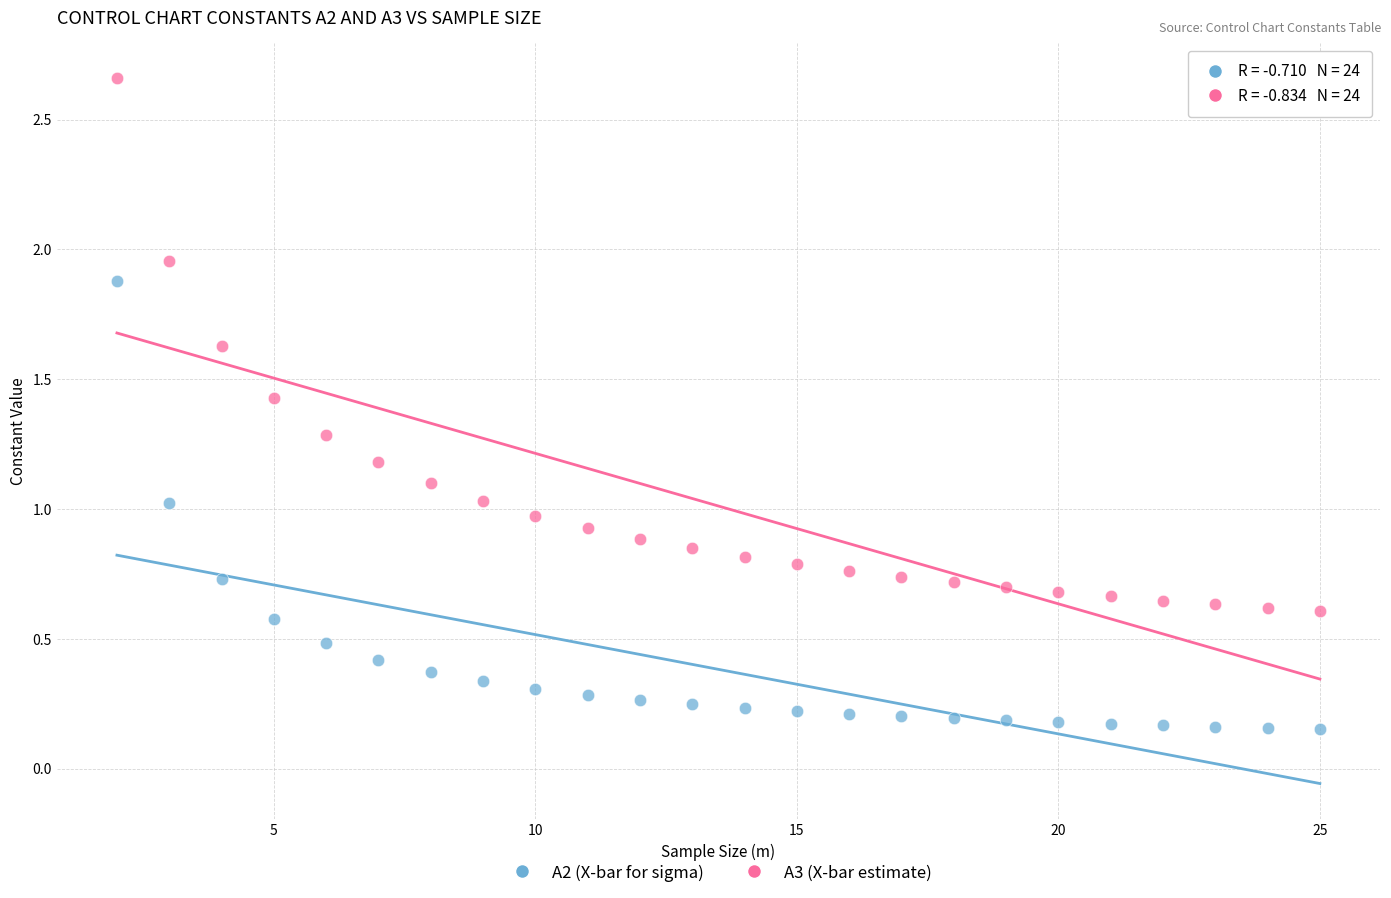

Across all data points, what is the range of Y values (max minus min)?

2.5